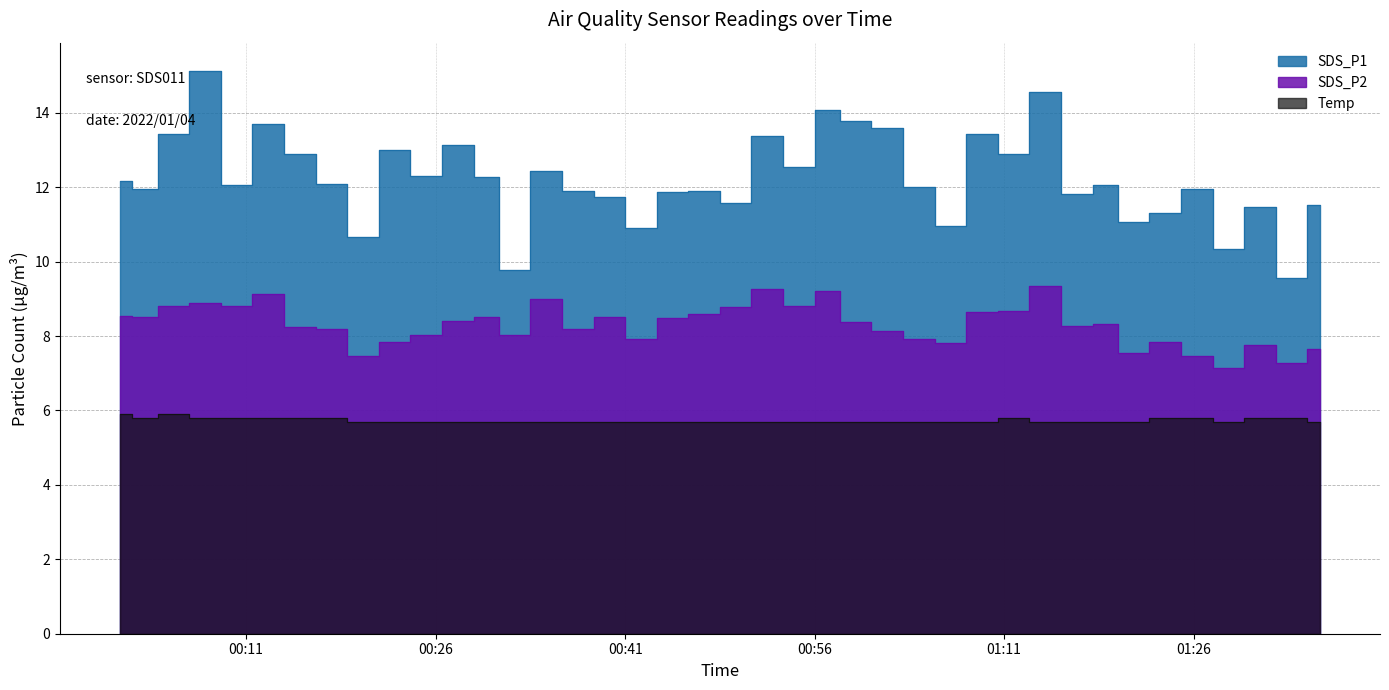

What position from the right is 2022/01/04 01:12?

11